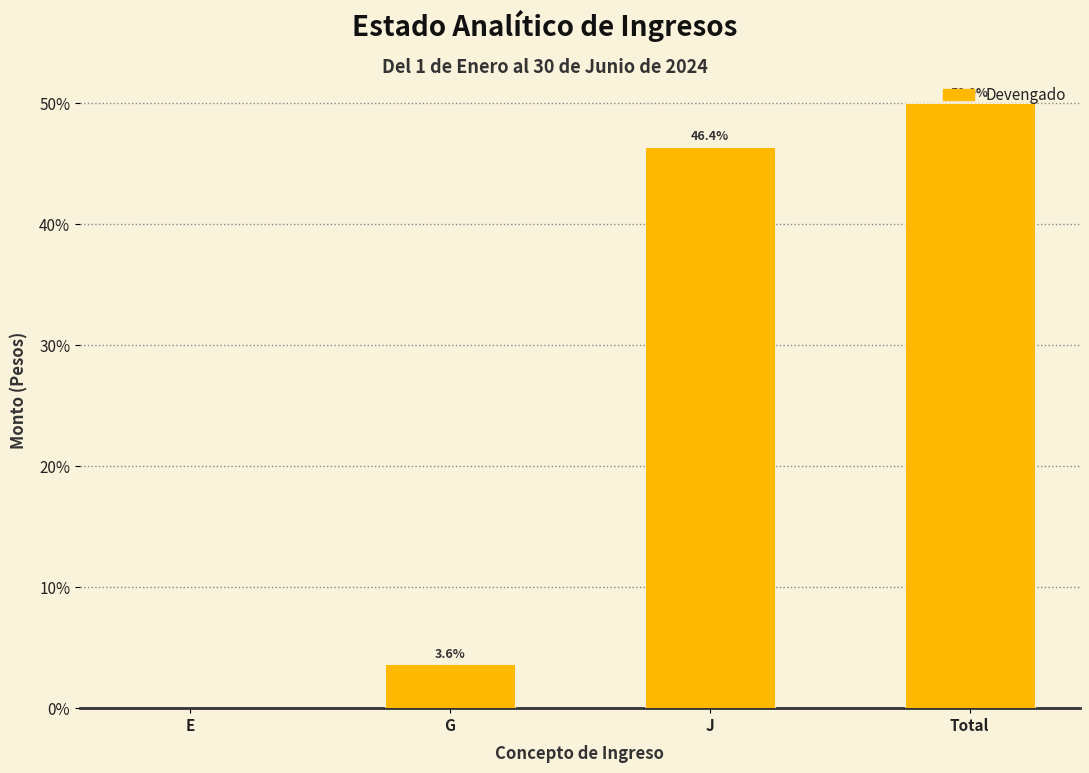

At which label does the data first exceed 46?

J